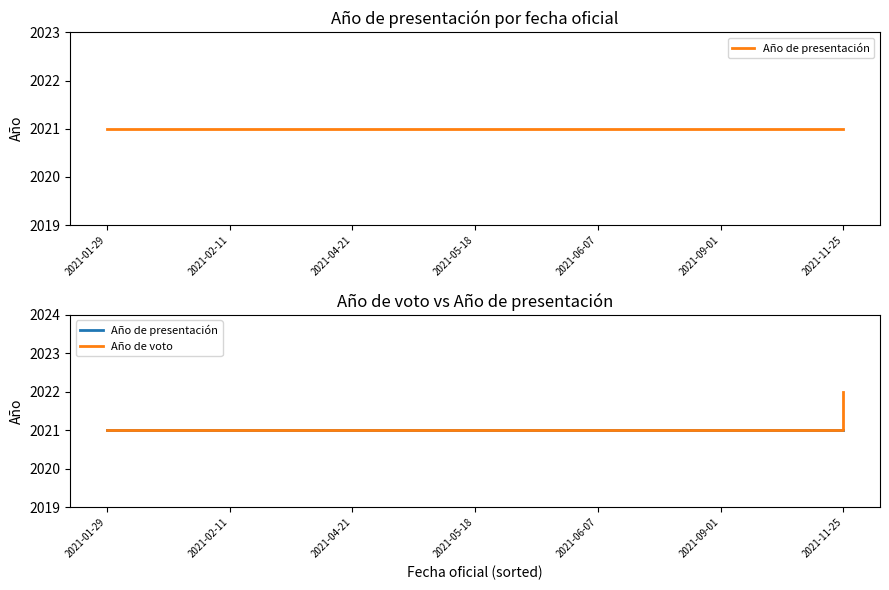

Between 2021-04-21 and 2021-05-18, which series saw the biggest shift?

Año de presentación